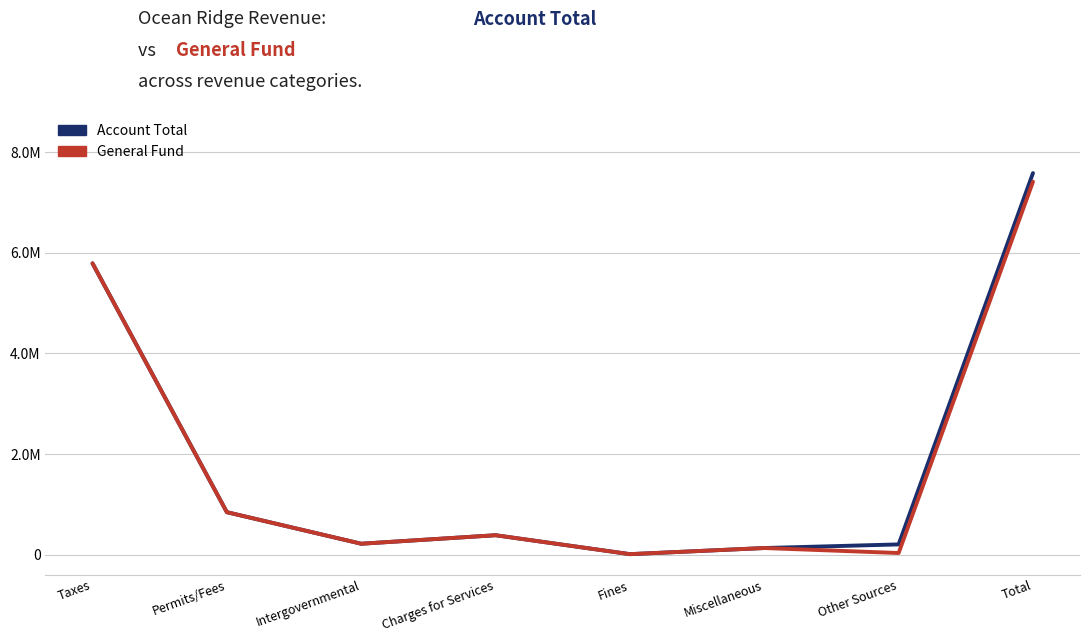

Which series has the largest total across all categories?

Account Total